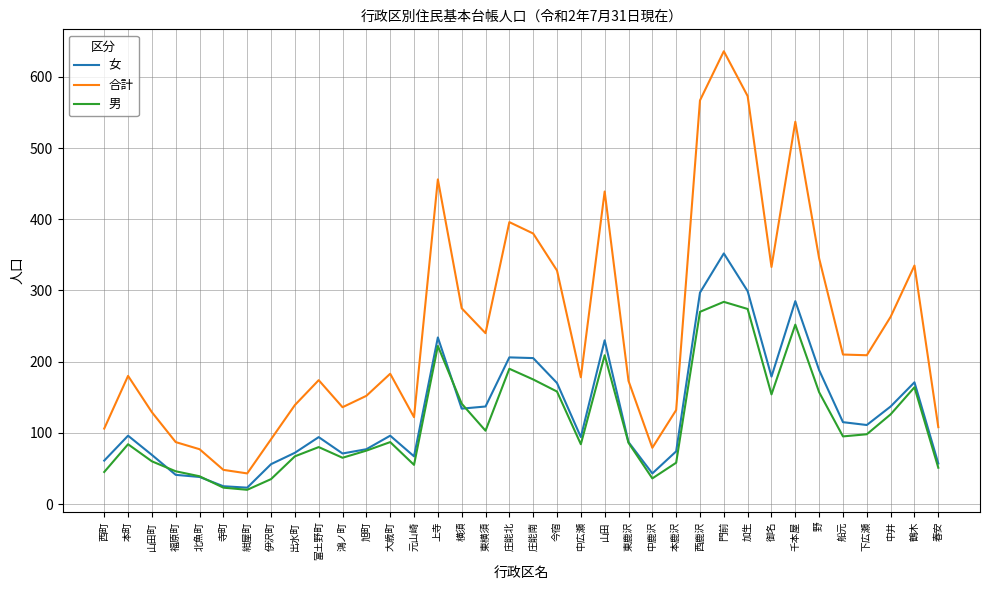

Which series has the widest spread of values?

合計